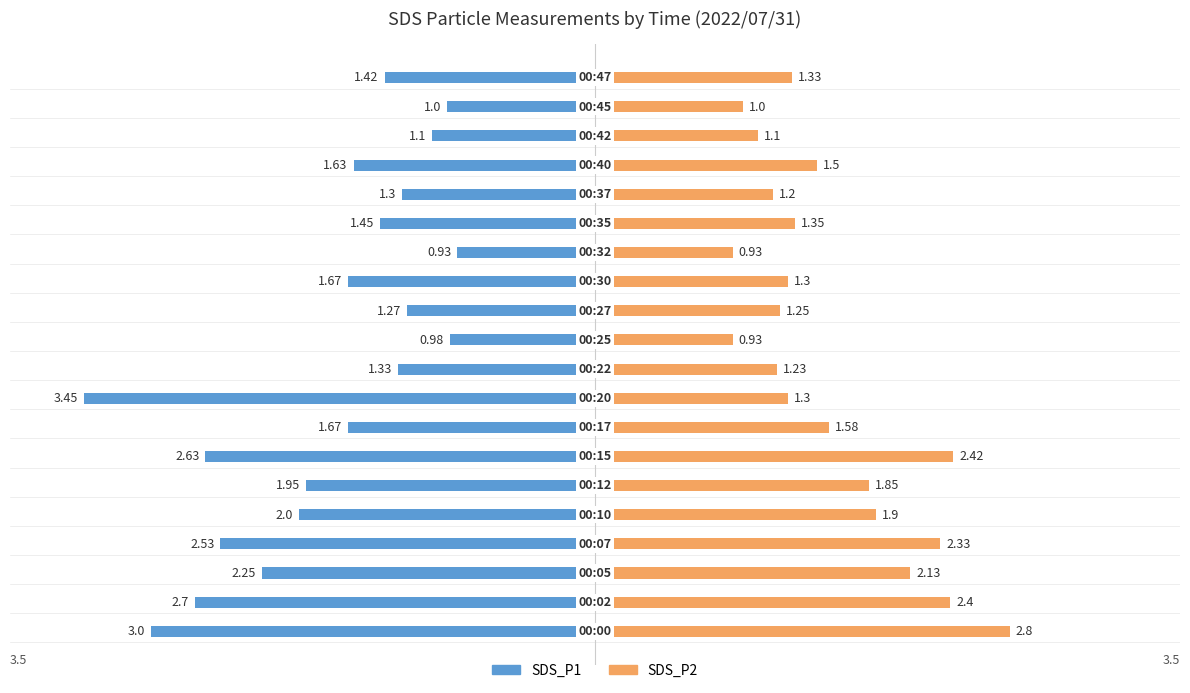

How many series are shown in this chart?

2